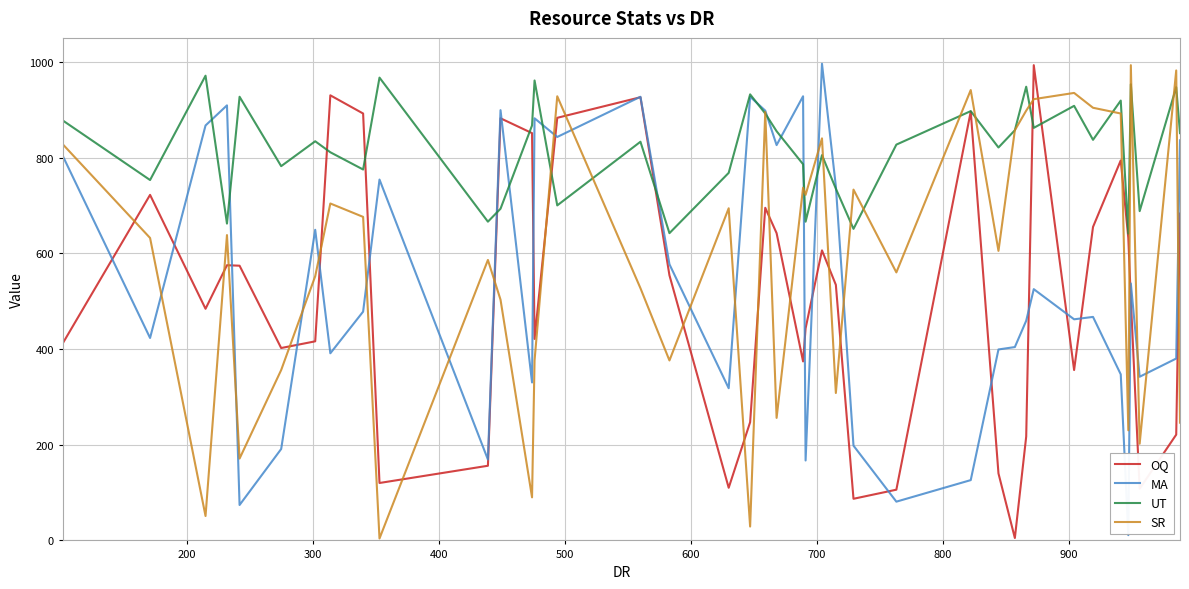

What is the sum of all OQ values?

20248